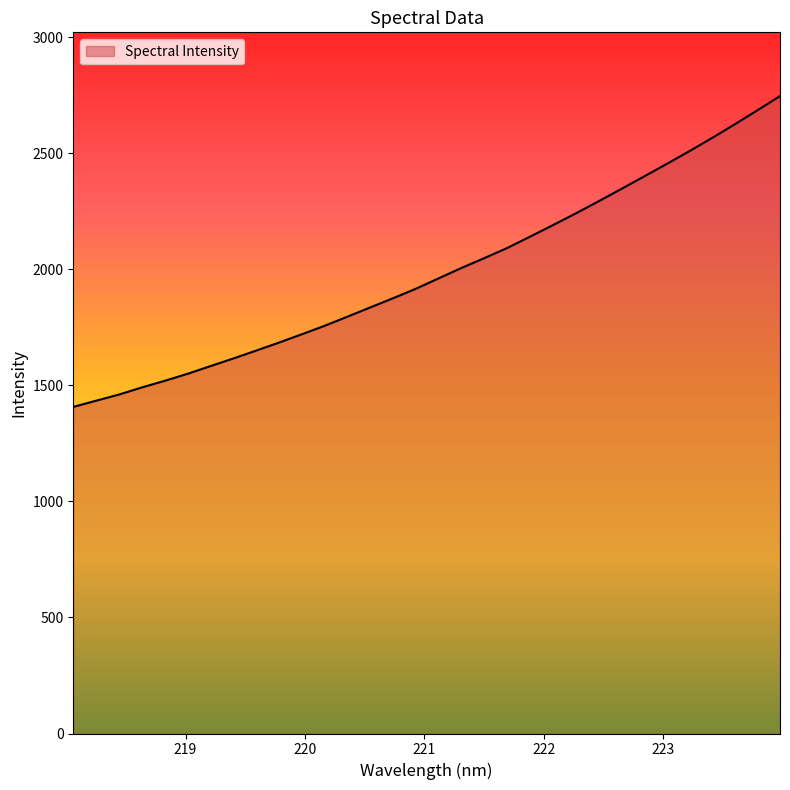

What is the greatest value displayed?

2745.6